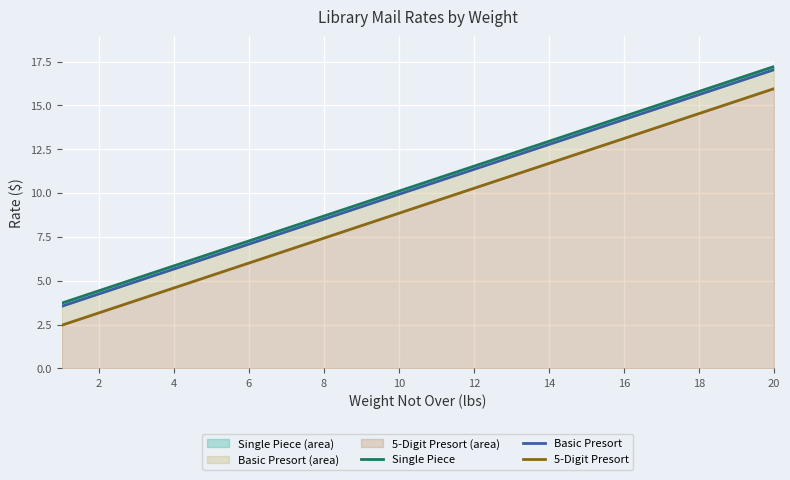

Rank the series by their maximum value, from highest to lowest.

Single Piece line, Basic Presort line, 5-Digit Presort line